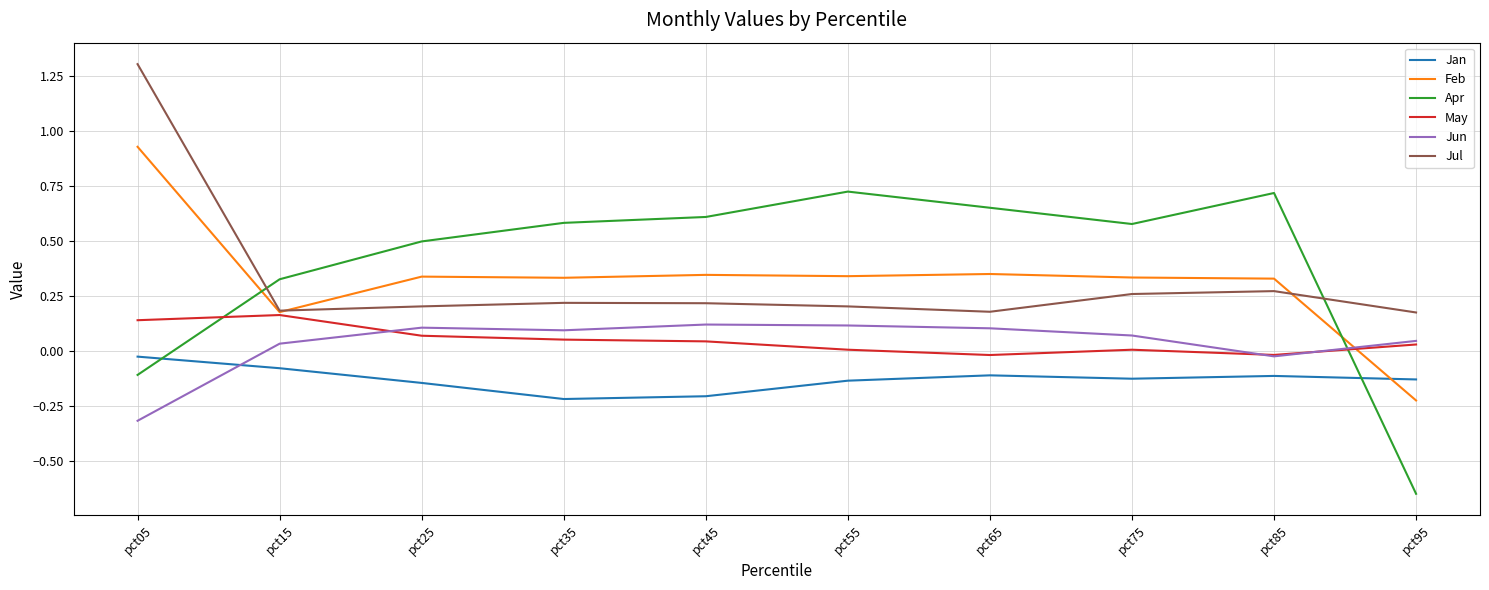

What is the average value of the Apr series?

0.4